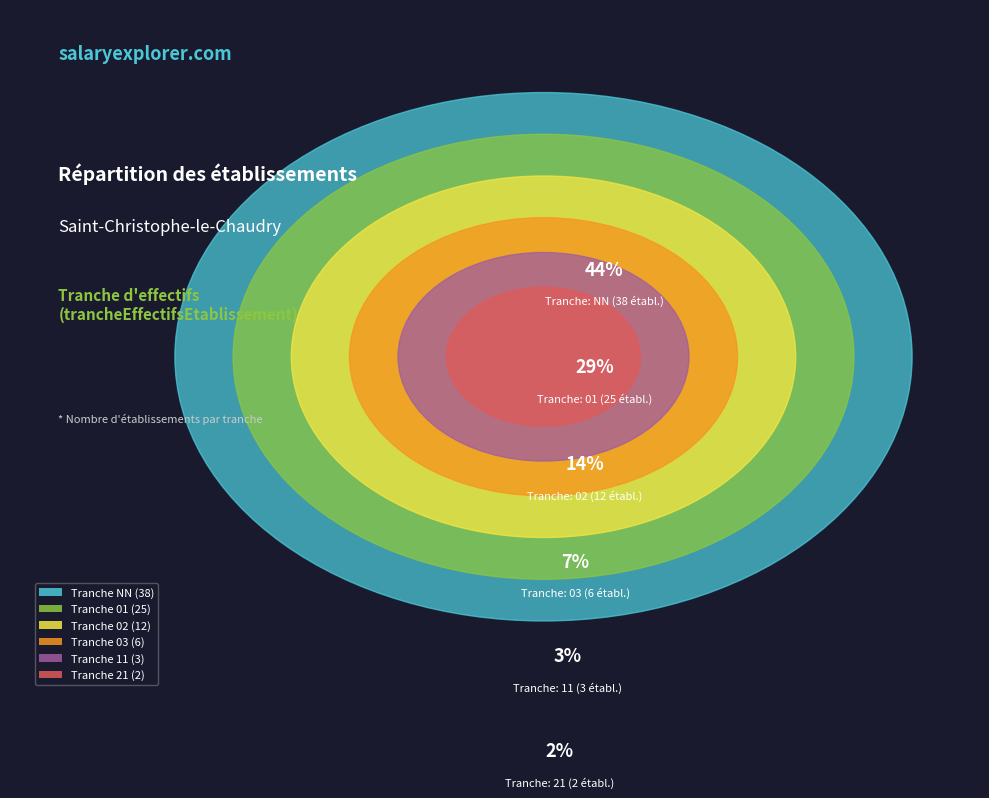

What percentage do NN and 21 together represent?

46.5%